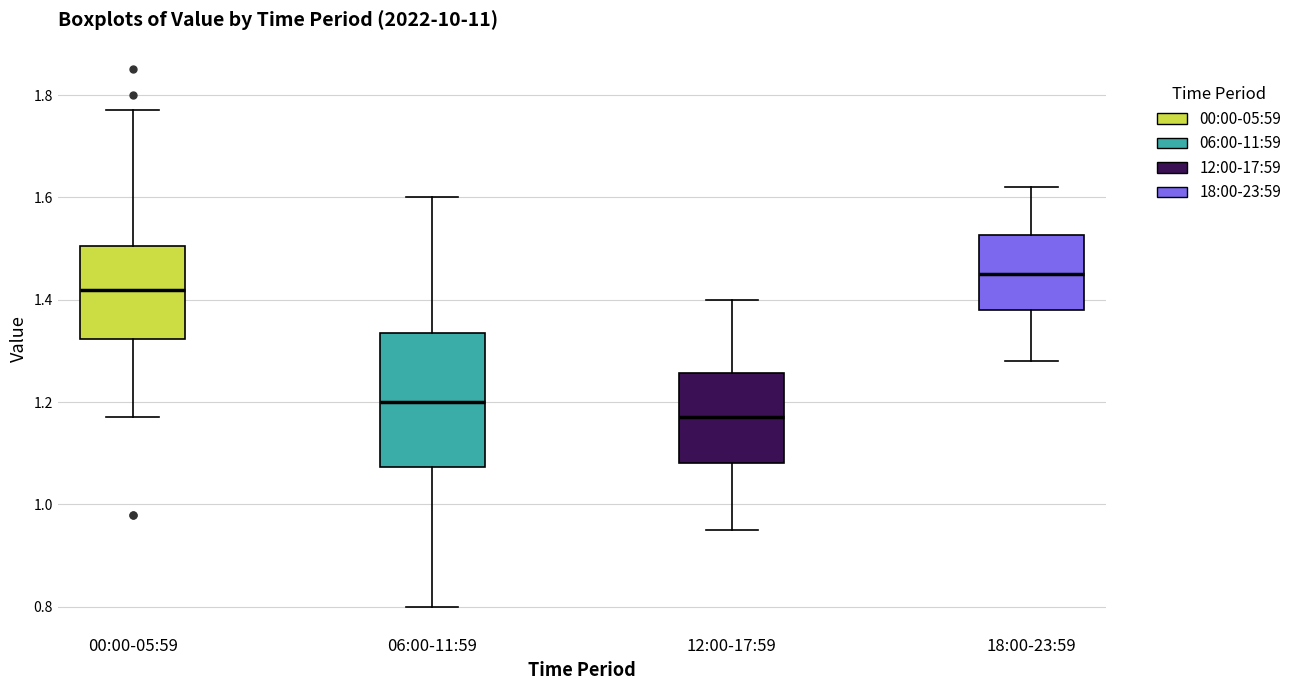

Which box has the highest median line?

18:00-23:59